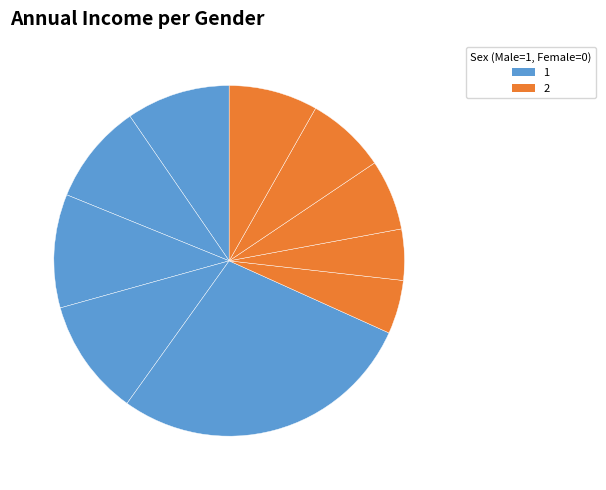

Count the number of slices in the pie.

10